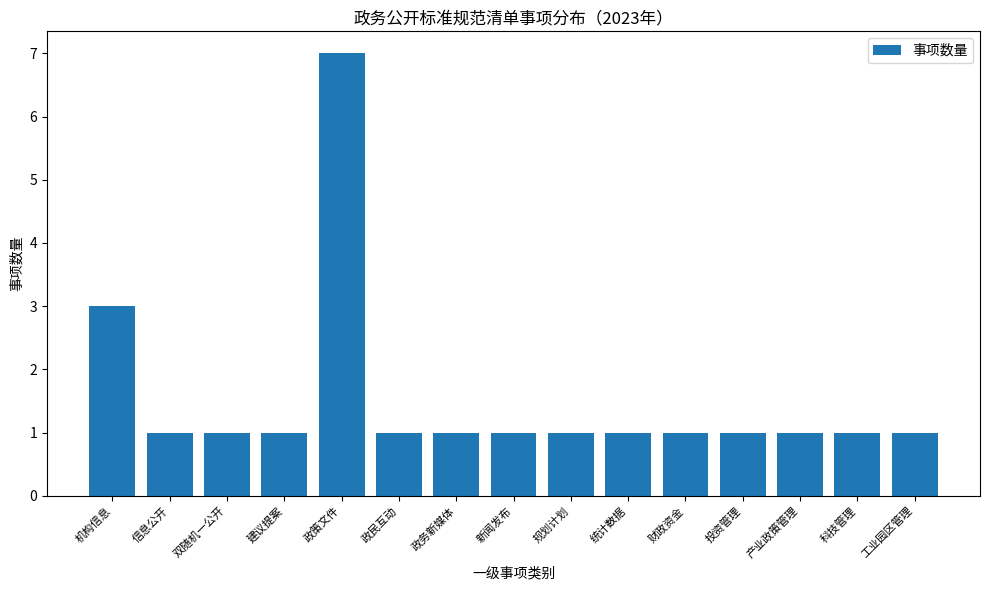

At which label is the value closest to 4?

机构信息